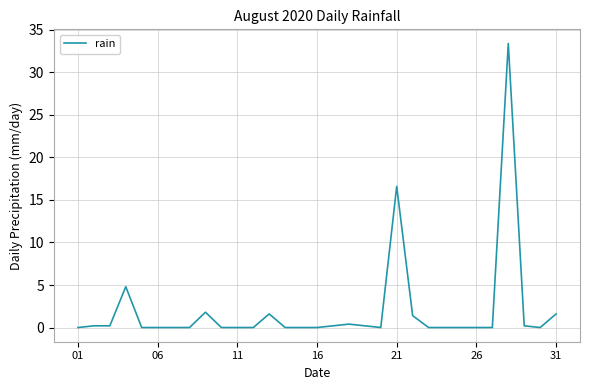

What is the difference between the maximum and minimum values?

33.4